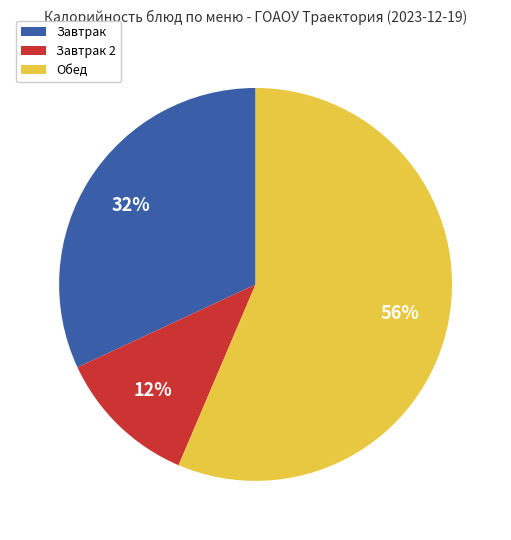

Count the number of slices in the pie.

3